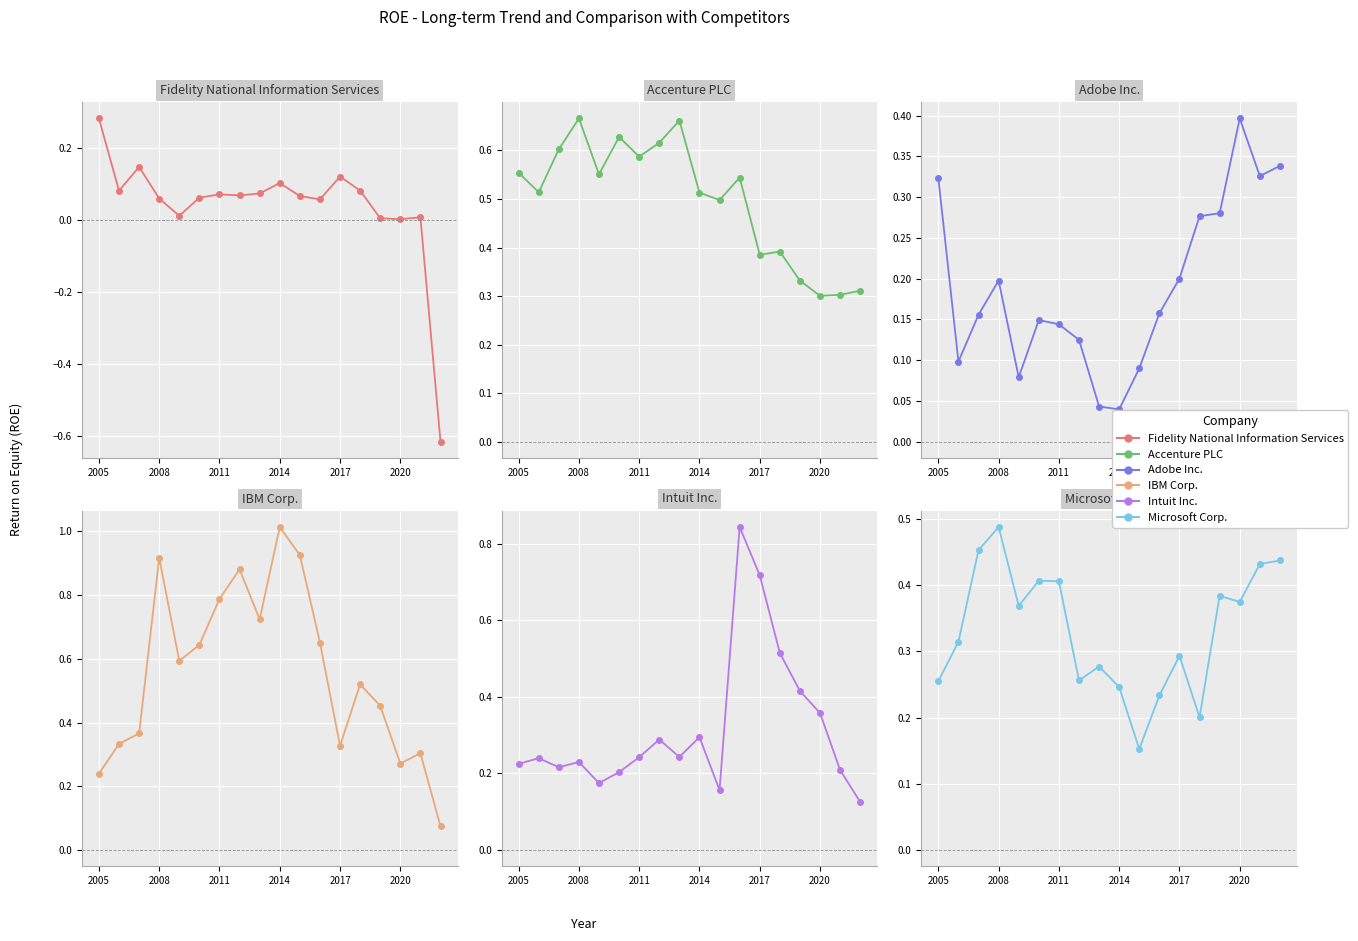

What is the minimum value shown in the chart?

-0.6